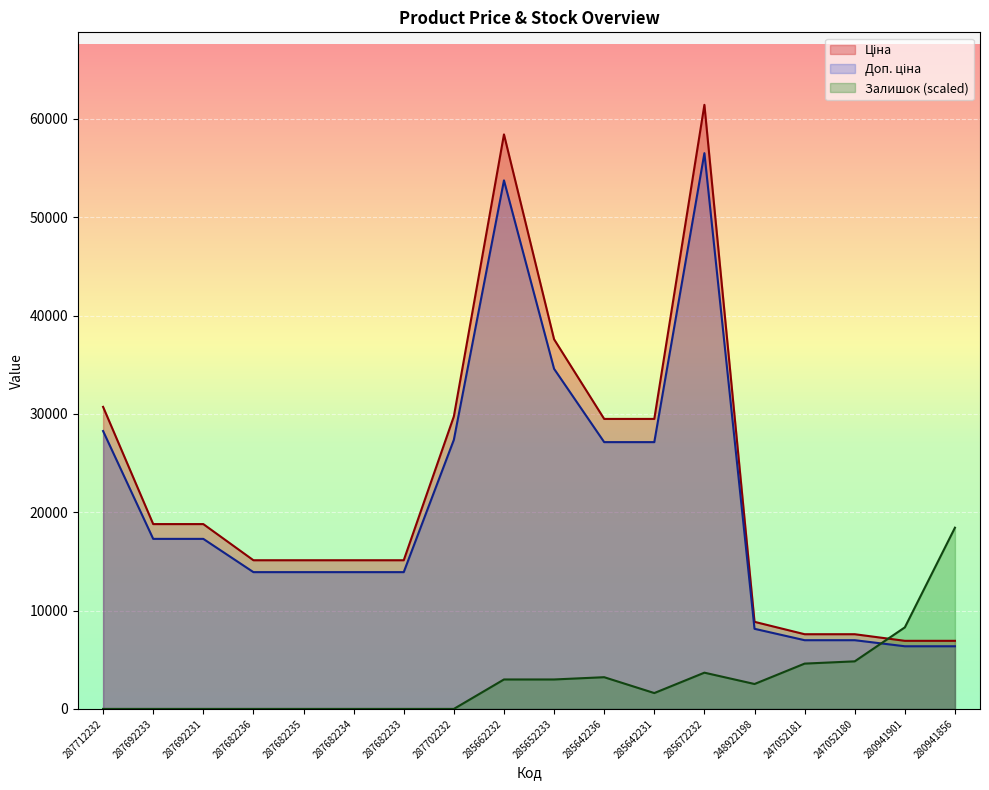

What is the greatest value displayed?

61434.3